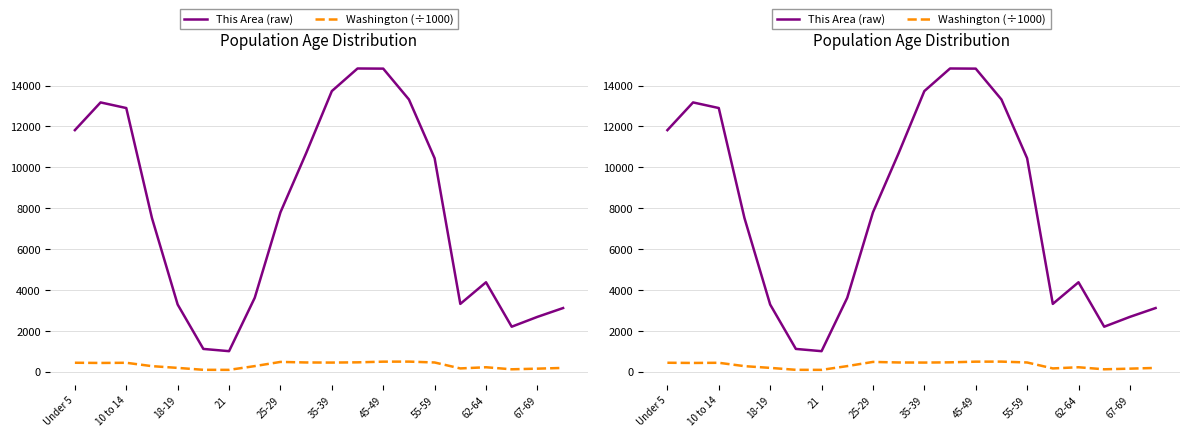

What is the greatest value displayed?

14836.0